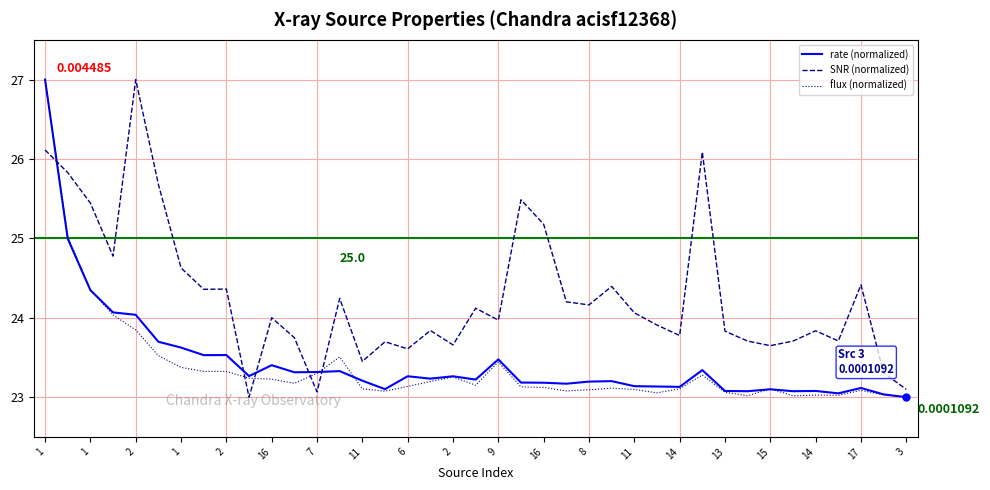

True or false: flux (normalized) and SNR (normalized) cross at least once.

True